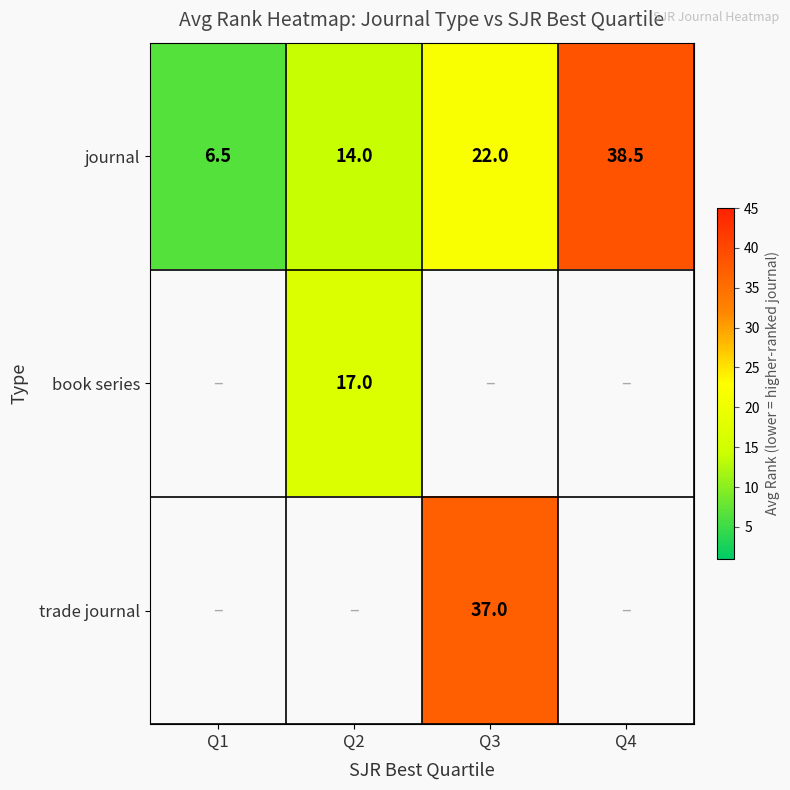

True or false: journal has a value of 57.1 at Q4.

False